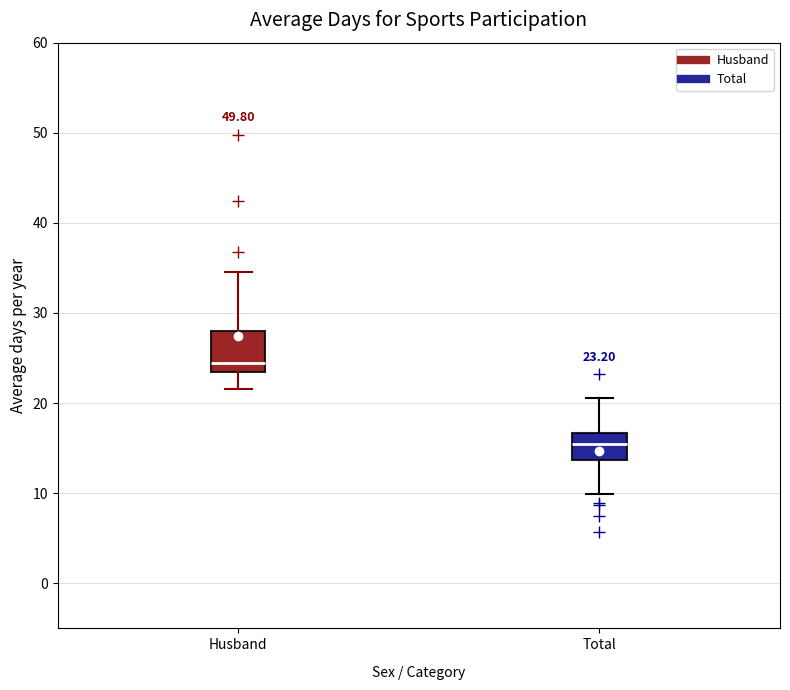

Which box's median line is the highest?

Husband